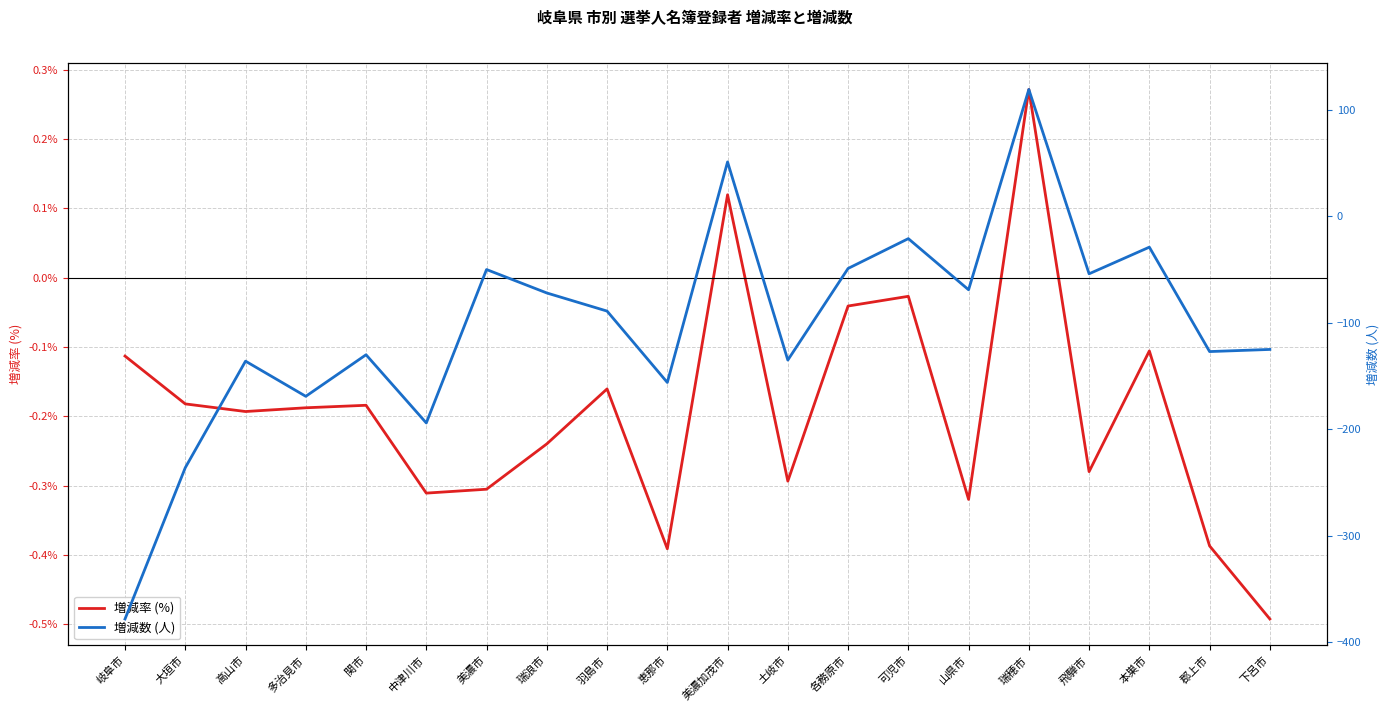

How many values in the 増減率 (%) series exceed 0?

2